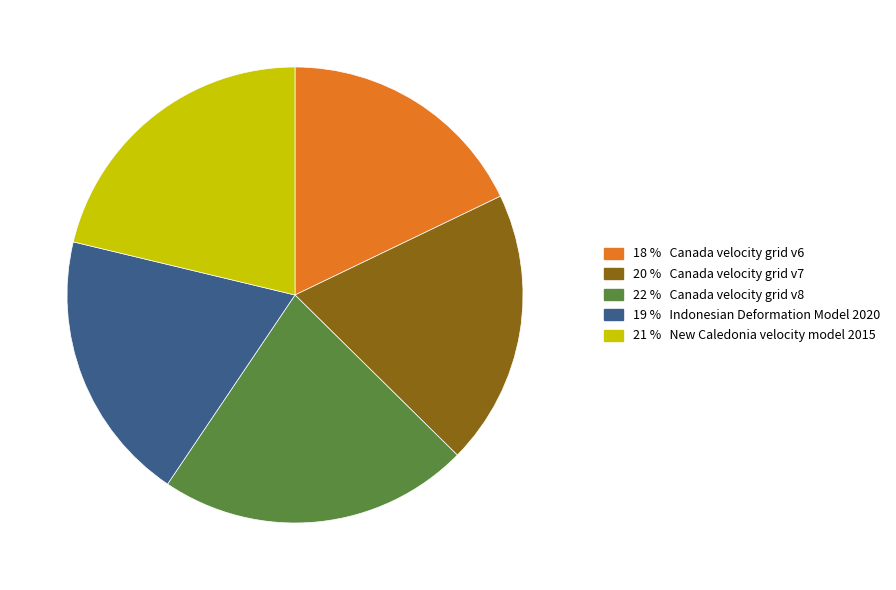

Does any single category account for the majority?

No